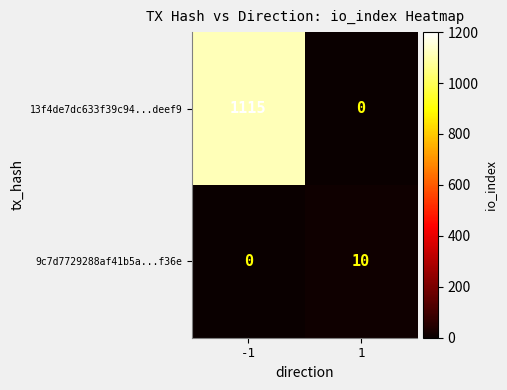

Rank the series at -1 from lowest to highest value.

9c7d7729288af41b5a...f36e, 13f4de7dc633f39c94...deef9